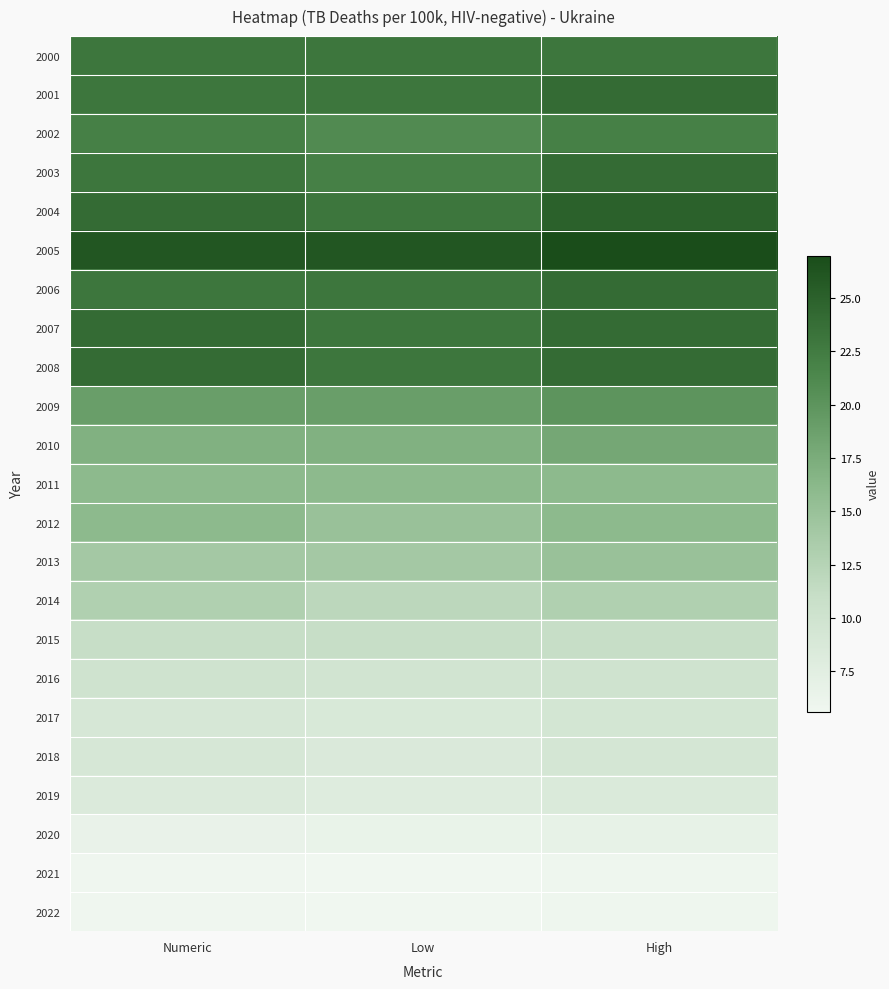

Reading left to right, what are all the values shown in this chart?

2000: Numeric=23.0	Low=23.0	High=23.0
2001: Numeric=23.0	Low=23.0	High=24.0
2002: Numeric=22.0	Low=21.0	High=22.0
2003: Numeric=23.0	Low=22.0	High=24.0
2004: Numeric=24.0	Low=23.0	High=25.0
2005: Numeric=26.0	Low=26.0	High=27.0
2006: Numeric=23.0	Low=23.0	High=24.0
2007: Numeric=24.0	Low=23.0	High=24.0
2008: Numeric=24.0	Low=23.0	High=24.0
2009: Numeric=19.0	Low=19.0	High=20.0
2010: Numeric=17.0	Low=17.0	High=18.0
2011: Numeric=16.0	Low=16.0	High=16.0
2012: Numeric=16.0	Low=15.0	High=16.0
2013: Numeric=14.0	Low=14.0	High=15.0
2014: Numeric=13.0	Low=12.0	High=13.0
2015: Numeric=11.0	Low=11.0	High=11.0
2016: Numeric=10.0	Low=9.7	High=10.0
2017: Numeric=9.1	Low=8.7	High=9.4
2018: Numeric=9.0	Low=8.6	High=9.3
2019: Numeric=8.3	Low=8.0	High=8.5
2020: Numeric=6.6	Low=6.5	High=6.7
2021: Numeric=5.7	Low=5.6	High=5.8
2022: Numeric=5.7	Low=5.6	High=5.8